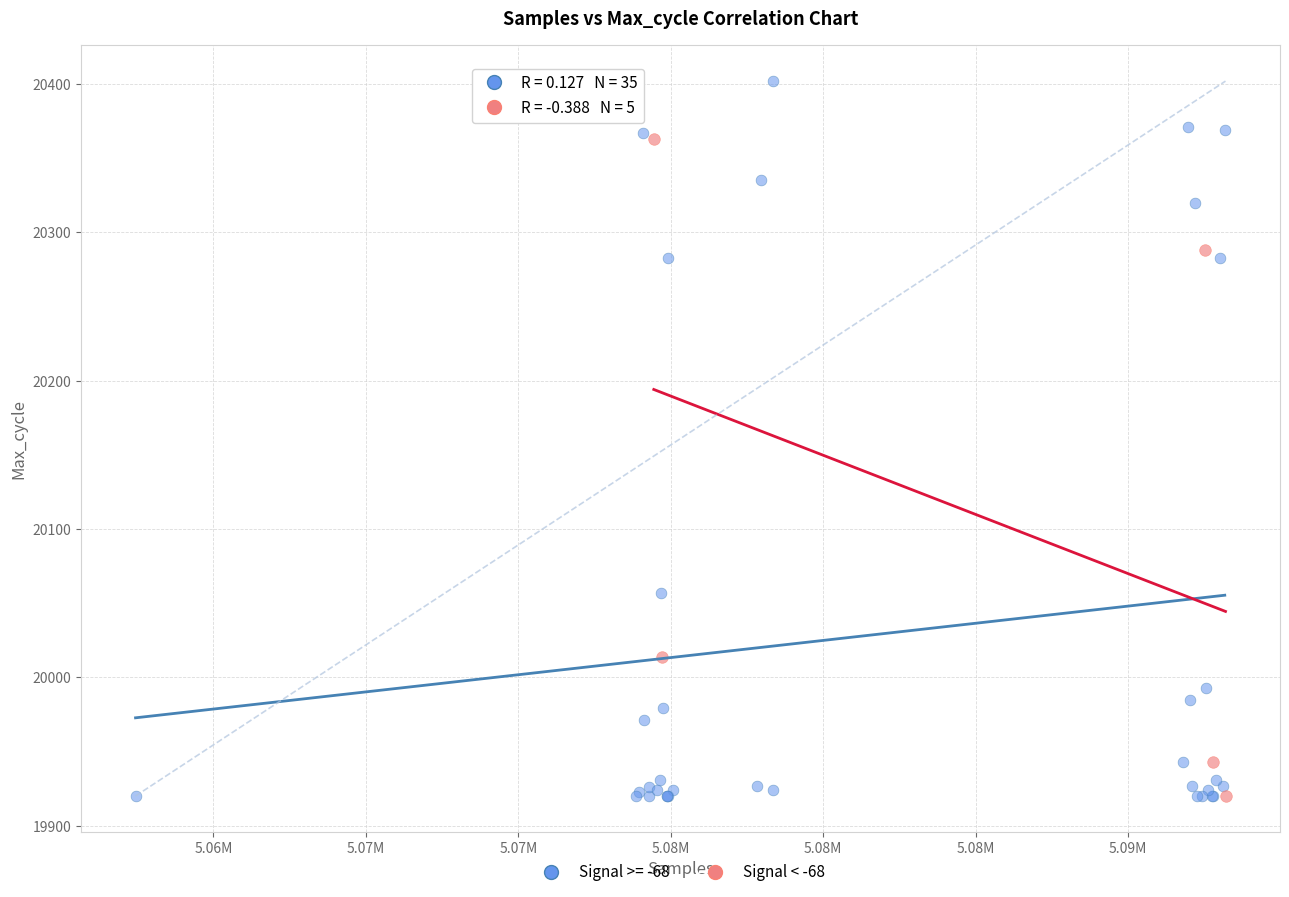

Which series reaches the maximum Y coordinate?

Signal >= -68